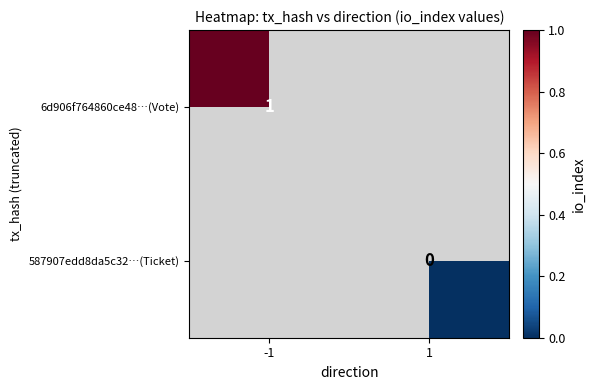

Is the value of 6d906f764860ce48…(Vote) at -1 greater than the value of 587907edd8da5c32…(Ticket) at 1?

Yes